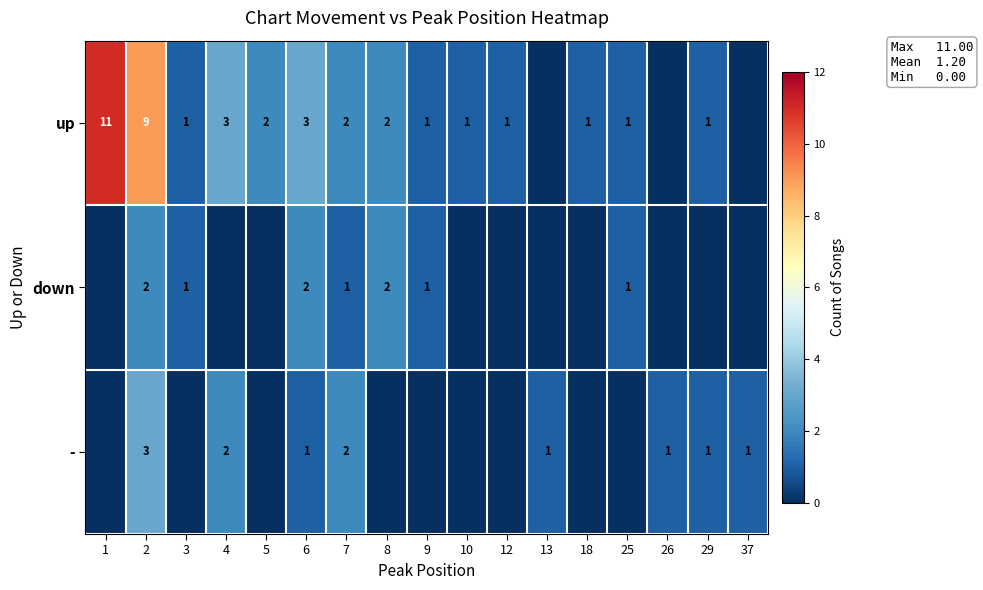

How many series are shown in this chart?

3